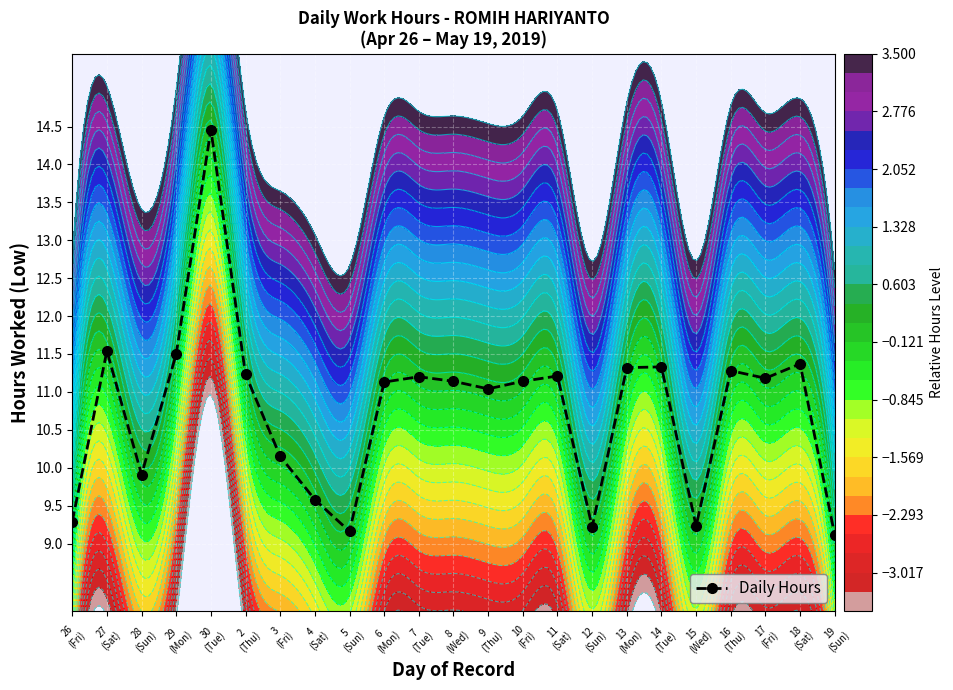

At which category does the chart reach its minimum across all series?

19
(Sun)